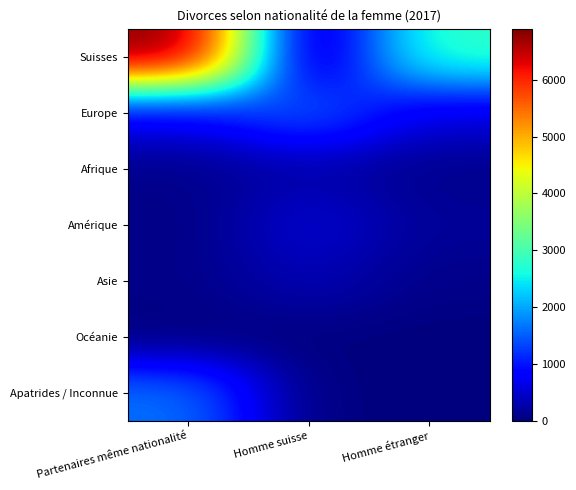

Reading left to right, list all the values displayed in this chart.

Suisses: Partenaires même nationalité=6902	Homme suisse=0	Homme étranger=2835
Europe: Partenaires même nationalité=721	Homme suisse=1565	Homme étranger=570
Afrique: Partenaires même nationalité=82	Homme suisse=260	Homme étranger=78
Amérique: Partenaires même nationalité=39	Homme suisse=542	Homme étranger=154
Asie: Partenaires même nationalité=66	Homme suisse=345	Homme étranger=68
Océanie: Partenaires même nationalité=0	Homme suisse=11	Homme étranger=1
Apatrides / Inconnue: Partenaires même nationalité=1649	Homme suisse=4	Homme étranger=14